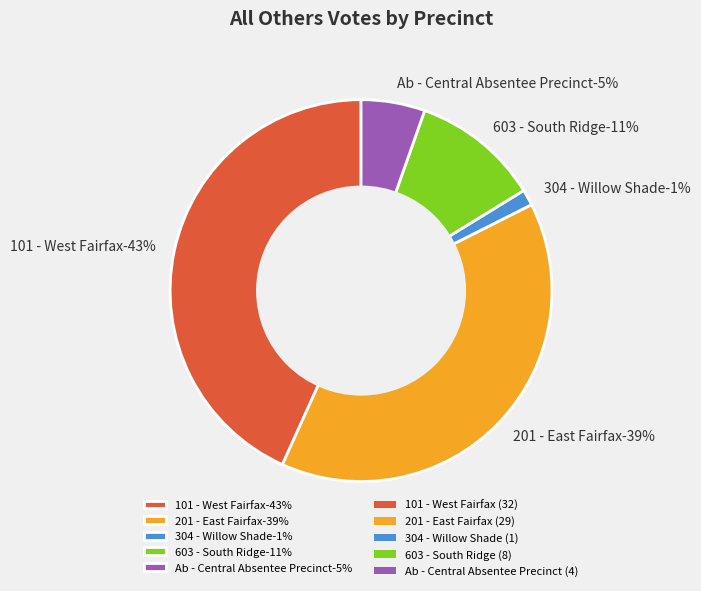

Combined, what portion of the pie is Ab - Central Absentee Precinct and Provisional?

5.4%